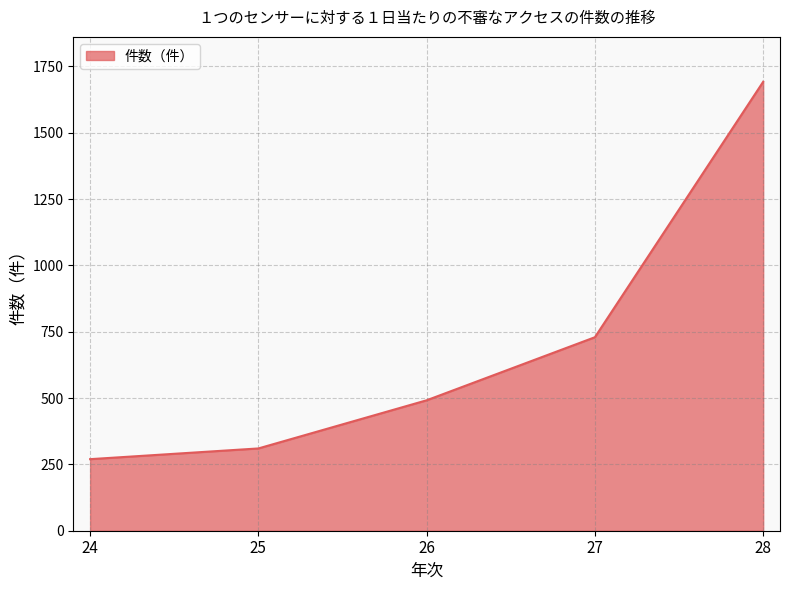

Which label corresponds to the largest value in the chart?

28